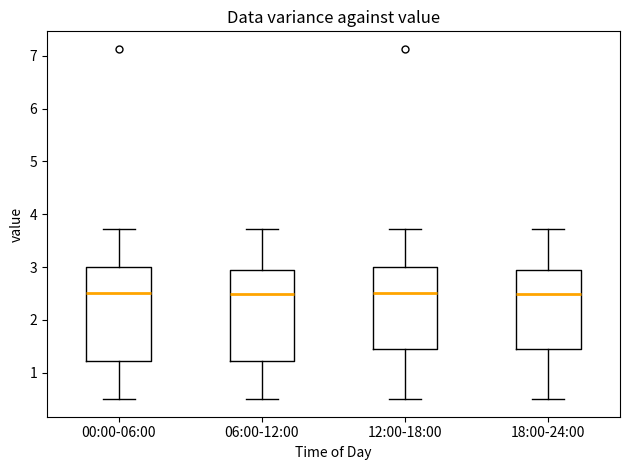

Reading left to right, transcribe this box plot: for each box, give where its median line is, the range the box spans, and where its two whiskers end, as read against the y-axis. The values are not printed on the chart, so give them approximately, as read against the axis.

00:00-06:00: median 2.5, box 1.2 to 3.0, whiskers 0.5 to 3.7
06:00-12:00: median 2.5, box 1.2 to 2.9, whiskers 0.5 to 3.7
12:00-18:00: median 2.5, box 1.5 to 3.0, whiskers 0.5 to 3.7
18:00-24:00: median 2.5, box 1.5 to 2.9, whiskers 0.5 to 3.7